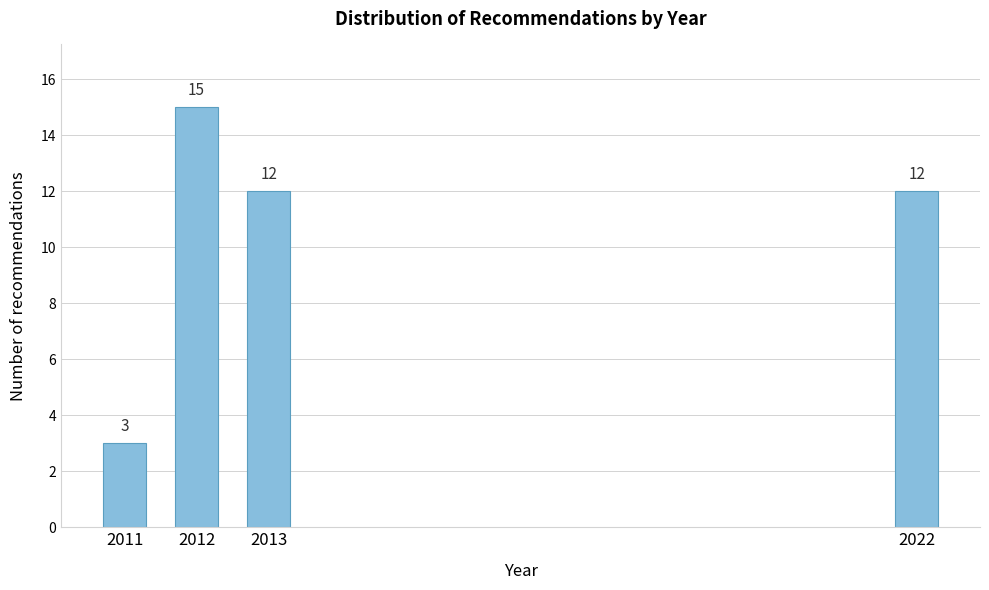

Reading left to right, what are all the values shown in this chart?

3	15	12	12